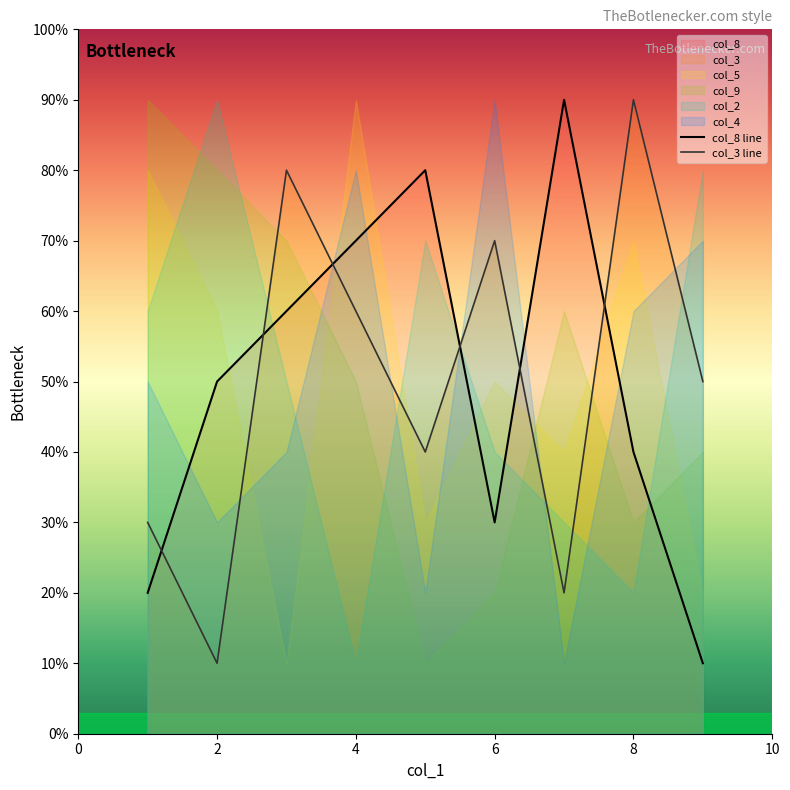

What is the sum of the col_8 line values at 6 and 8?

70